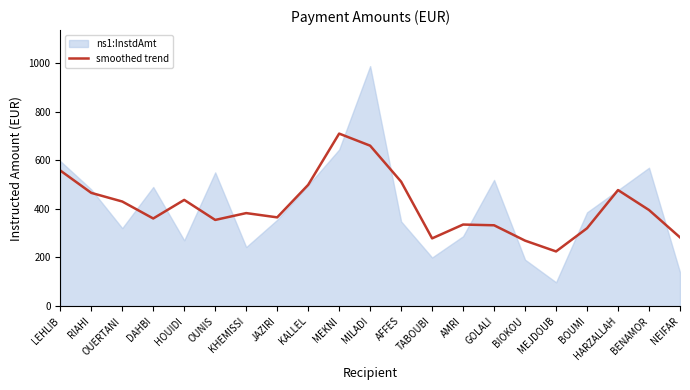

What is the sum of the values at AFFES and GOLALI?

844.1